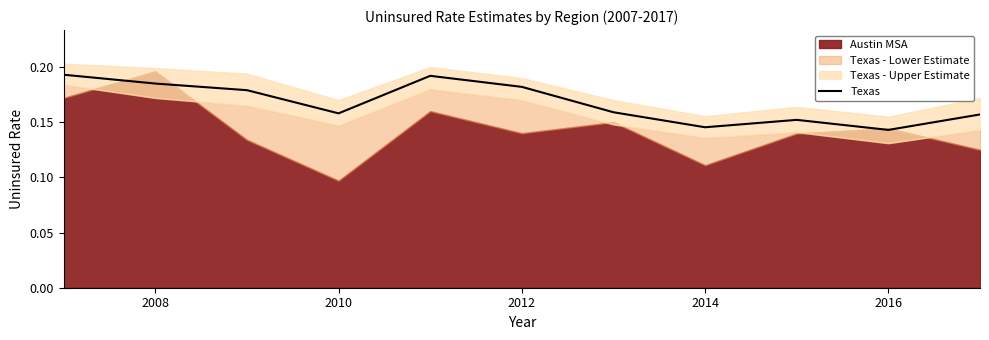

True or false: Texas has a value of 0.3 at 2008.

False